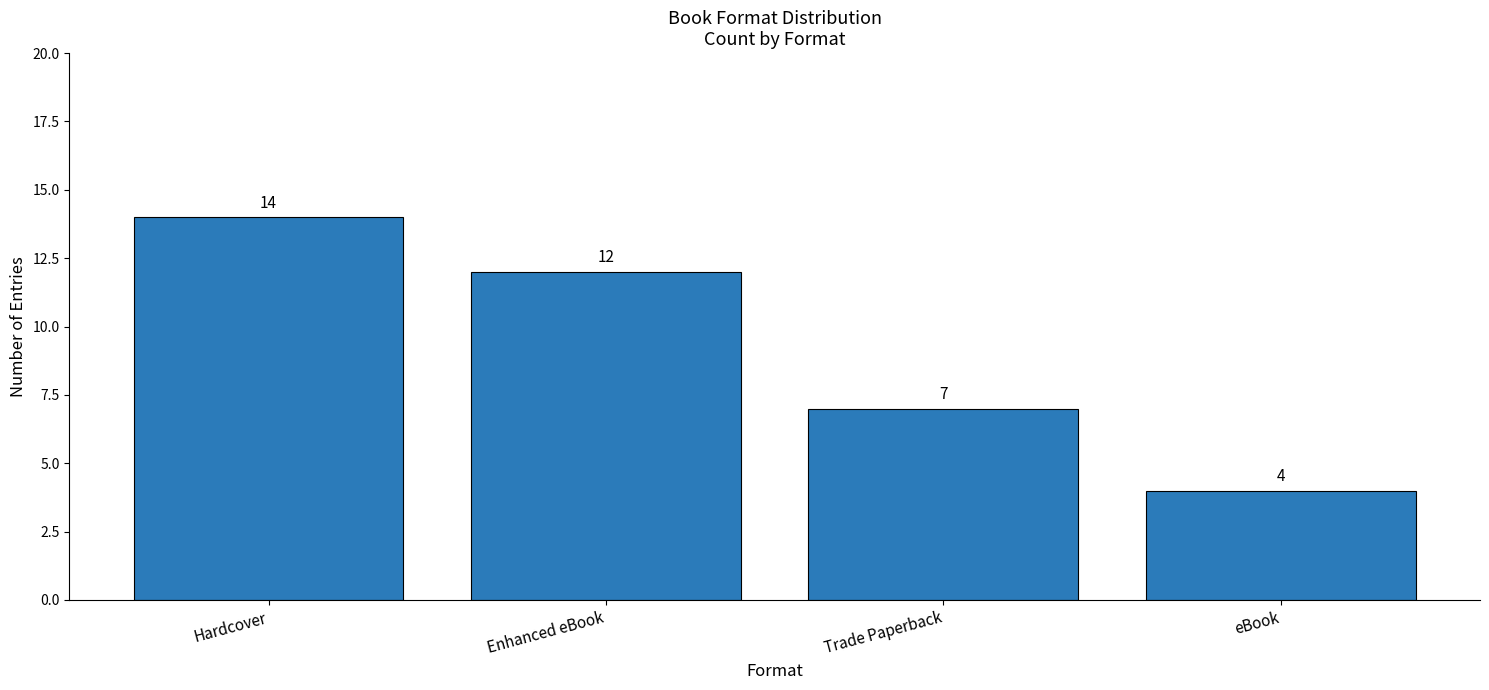

How many bars are there in total?

4